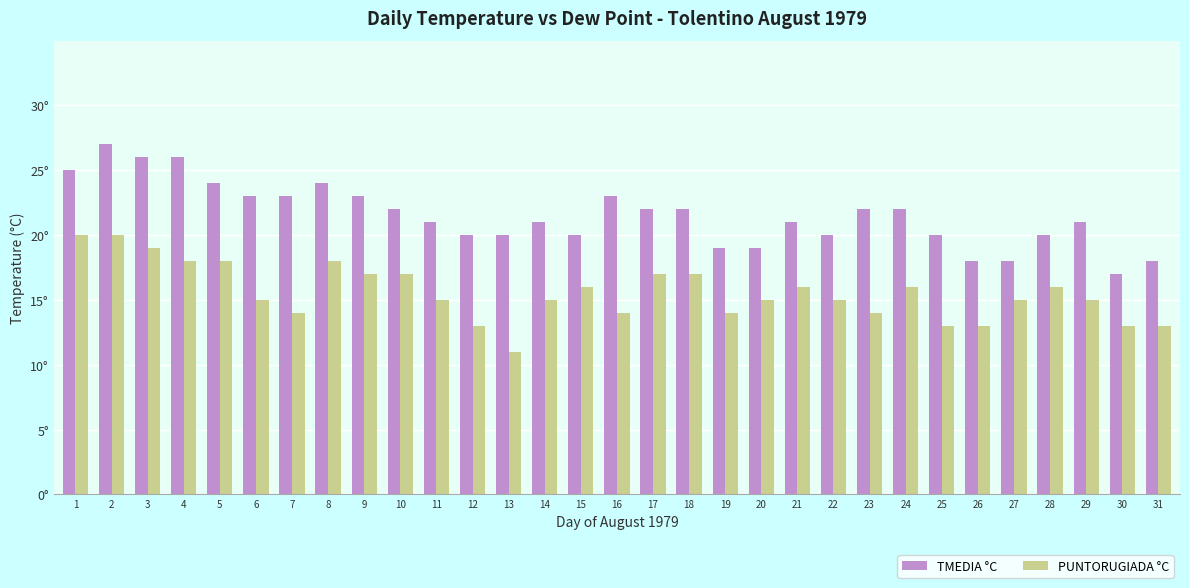

Does the chart contain stacked bars?

No